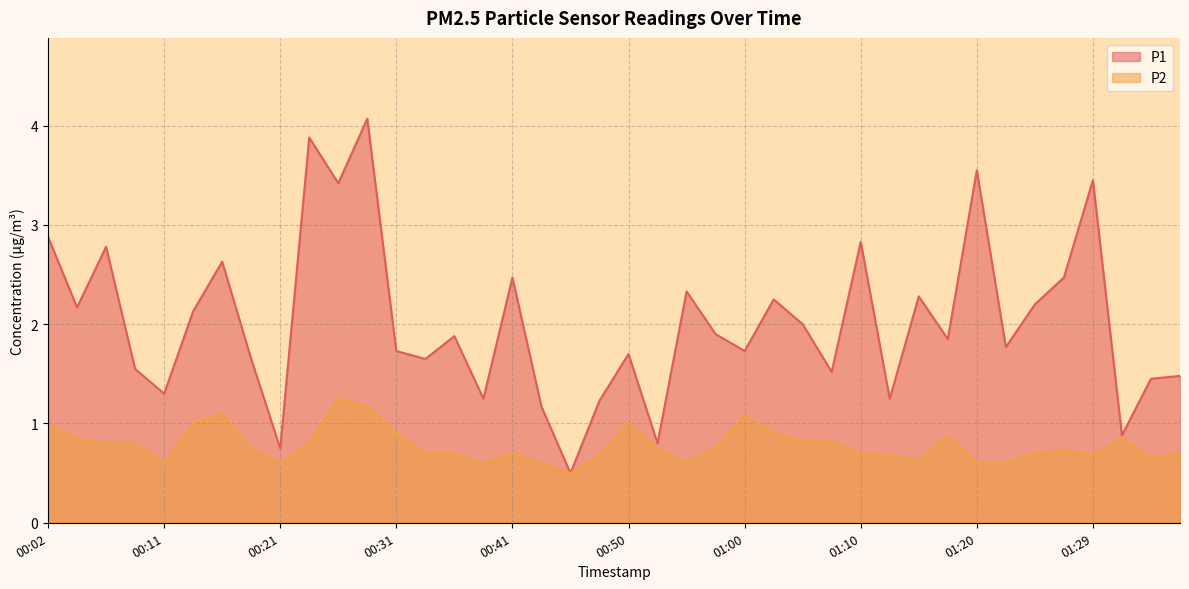

What is the value of the P1 point at the 40th from the left?

1.5